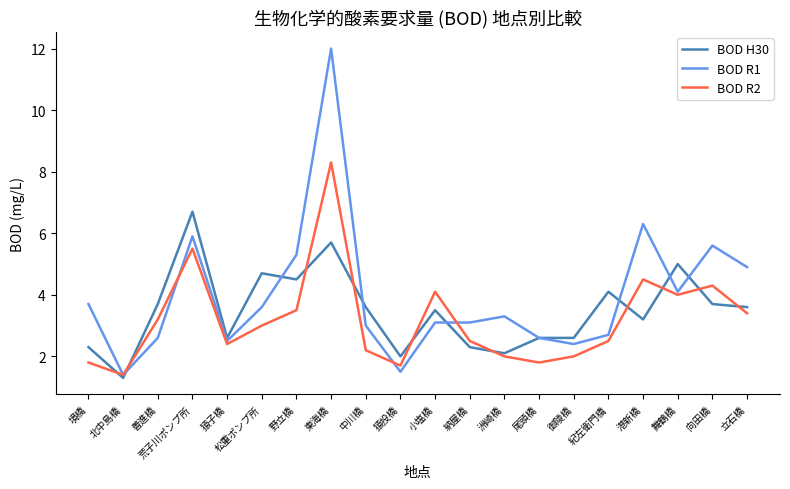

Rank the series by their average value, from highest to lowest.

BOD R1, BOD H30, BOD R2